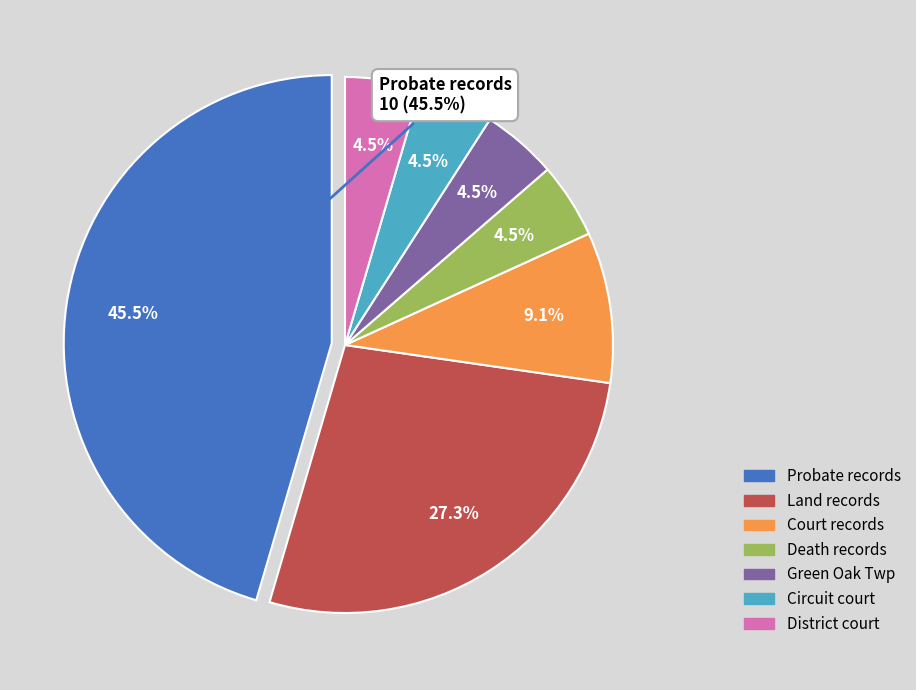

Does Probate records represent more than half of the total?

No